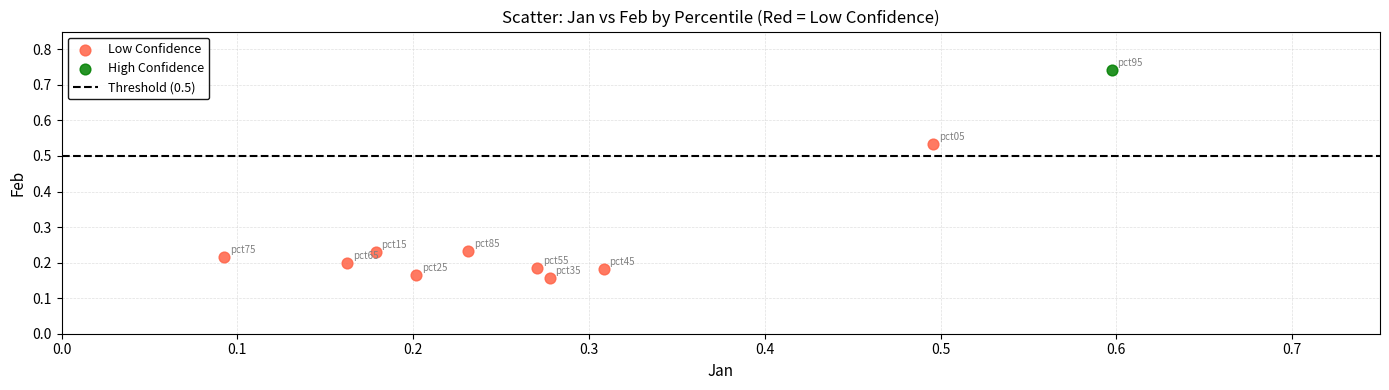

Which series reaches the minimum Y coordinate?

Low Confidence